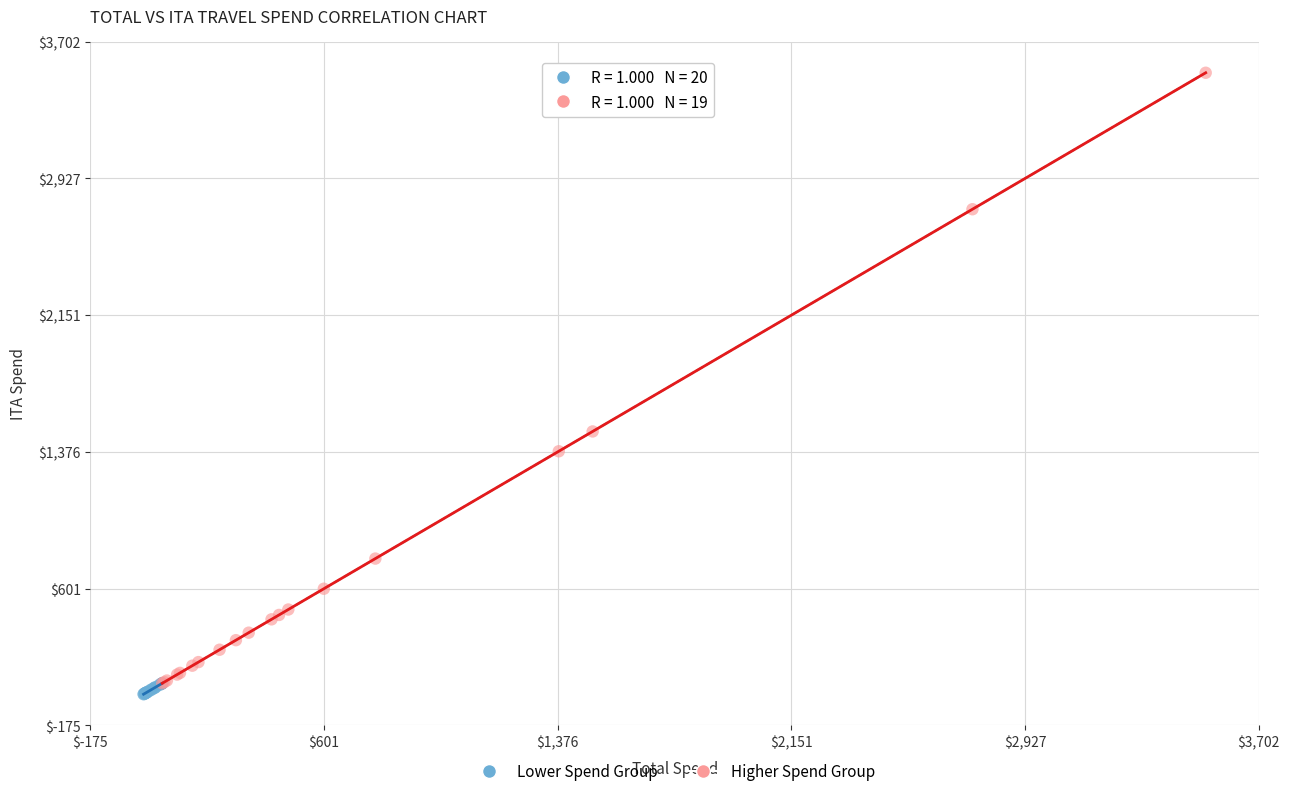

Which series has the largest Y range (max minus min)?

Higher Spend Group